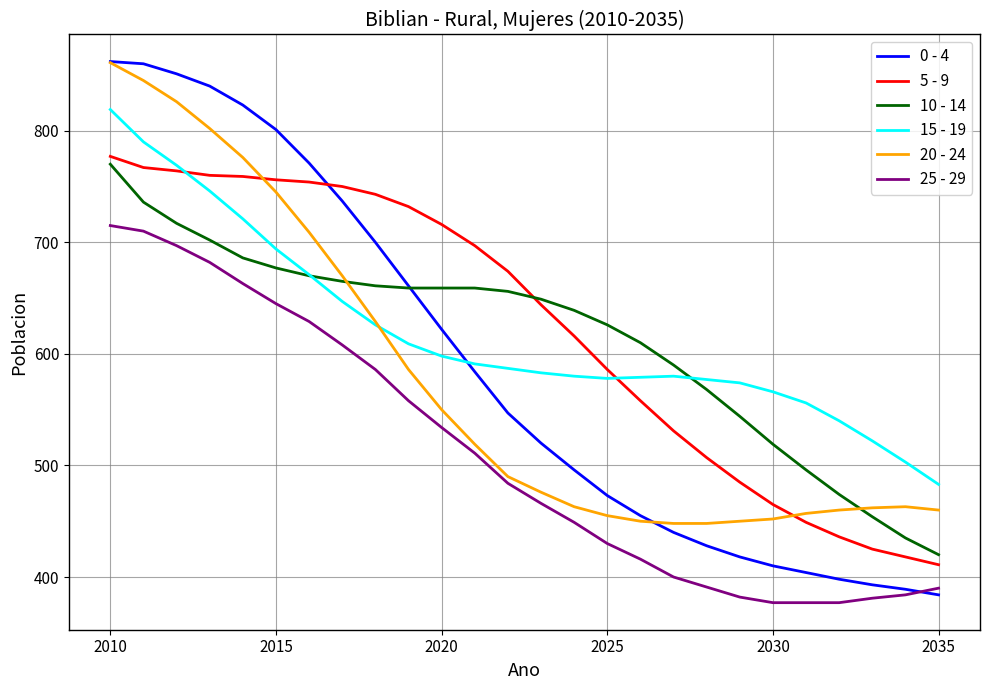

Which series has the widest spread of values?

0 - 4